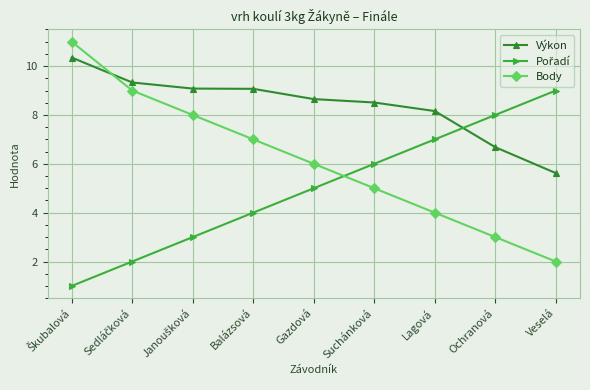

What is the label of the 6th point from the right?

Balázsová